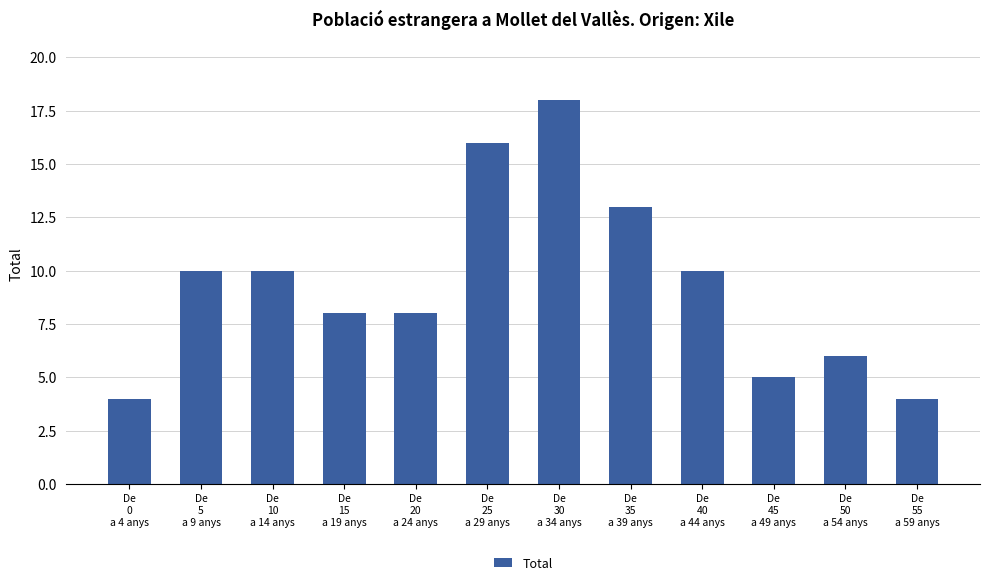

What is the difference between the maximum and minimum values?

14